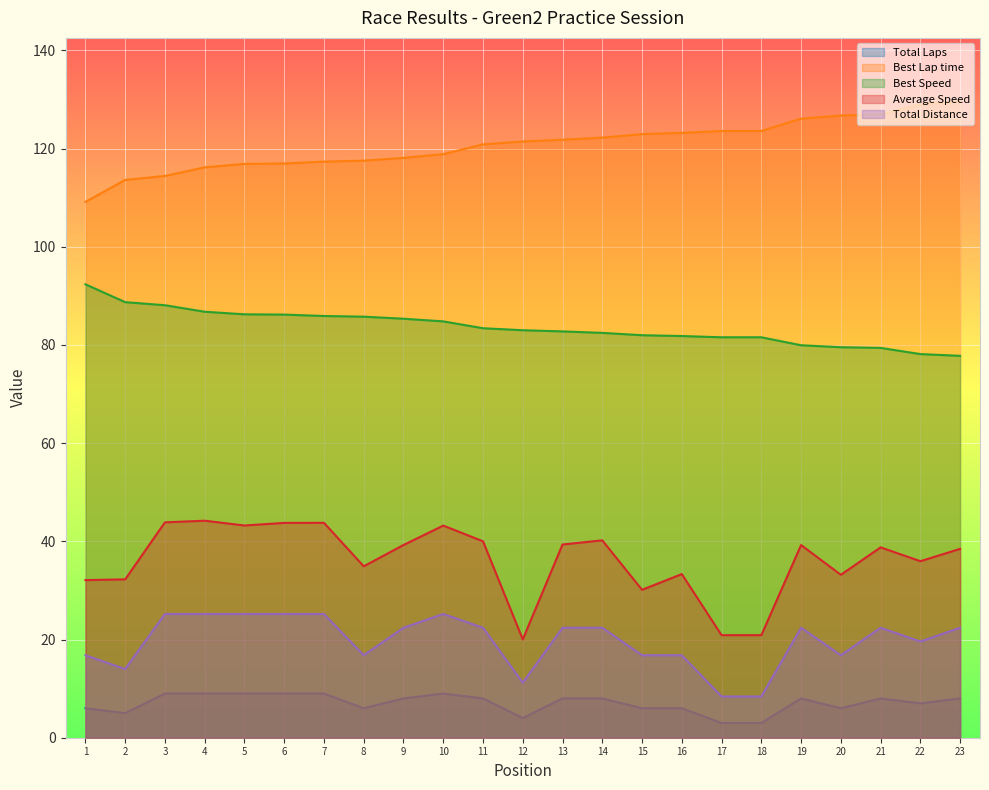

Which series has the largest total across all categories?

Best Lap time